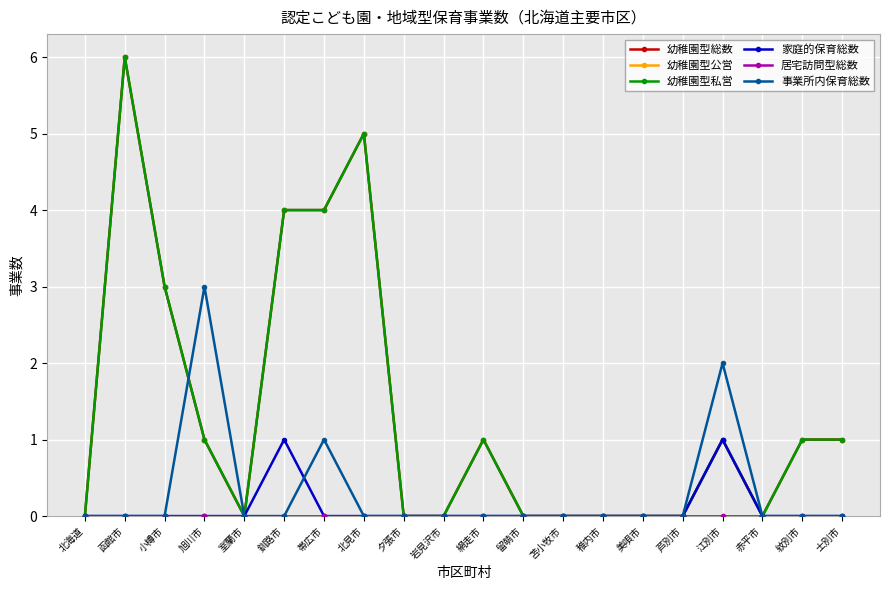

Does the chart have visible grid lines?

Yes